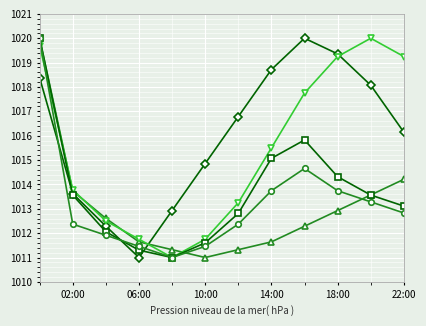

How many data points does each series have?

12